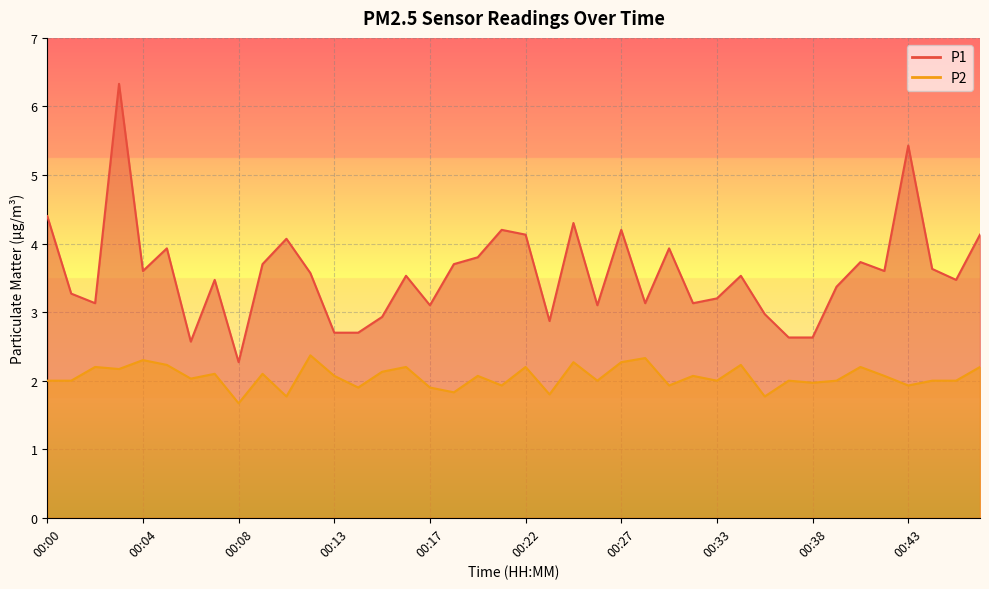

Which series has the largest range (max minus min)?

P1